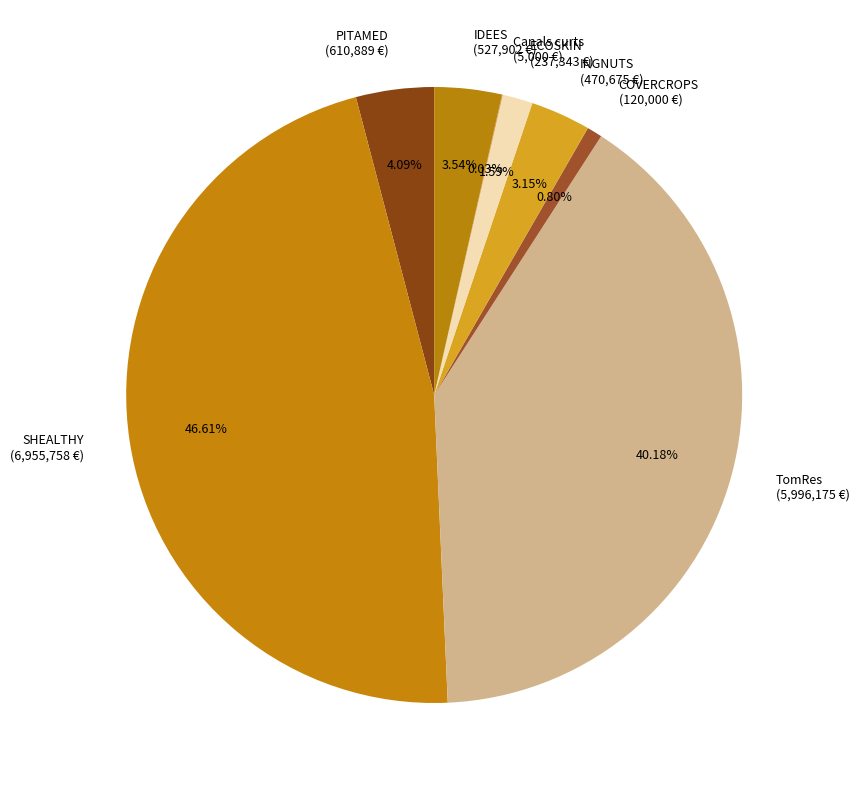

True or false: INGNUTS accounts for 3% of the total.

True